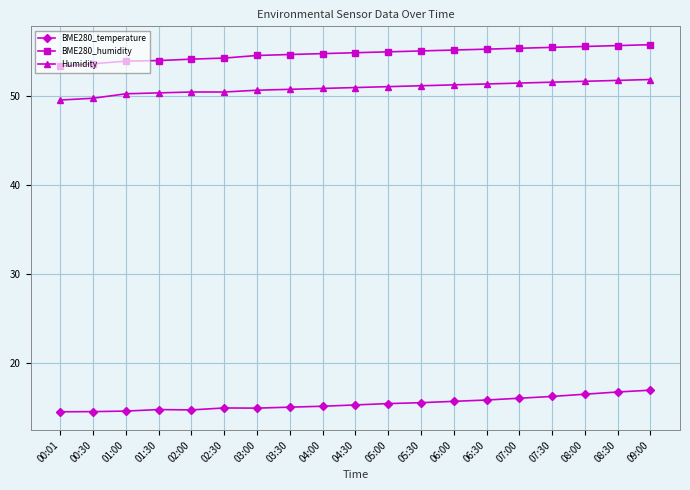

What is the difference between the highest and lowest values at 01:30?

39.1